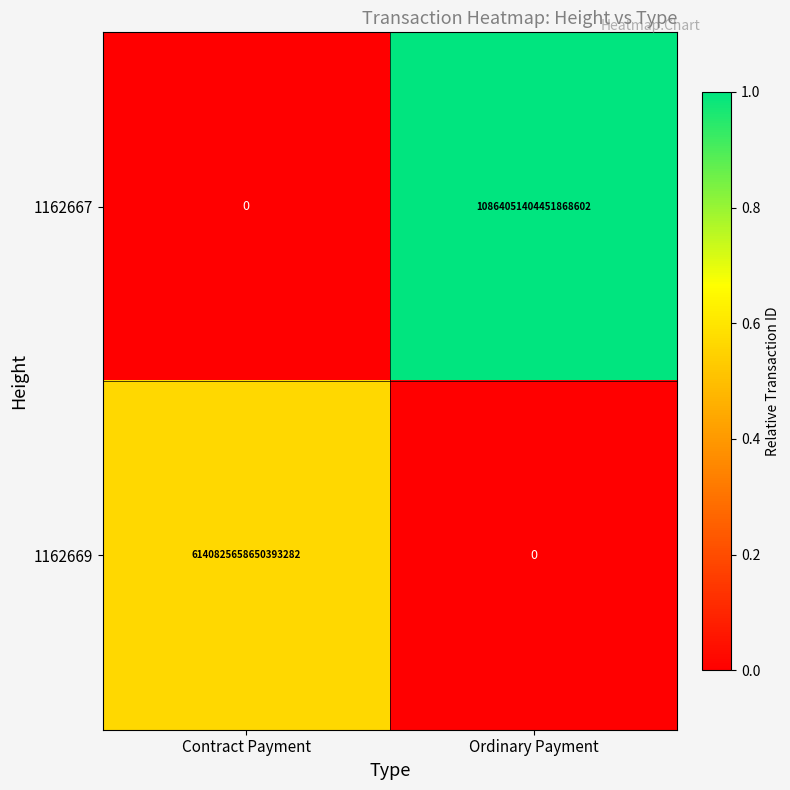

At which label is 1162669 closest to 3070412829325196800?

Contract Payment